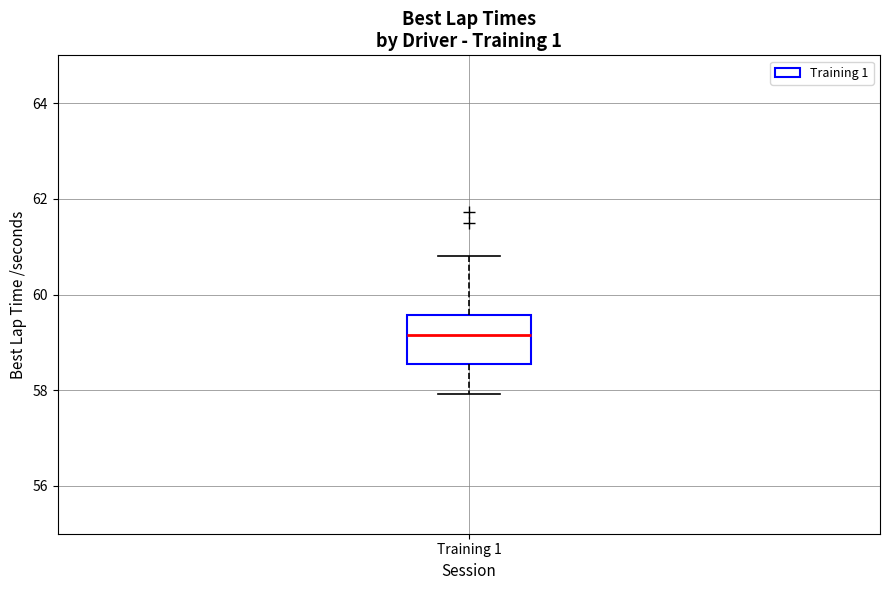

Read this box plot against the y-axis: the position of the median line, the range covered by the box, and the ends of both whiskers. The values are not printed on the chart, so give them approximately, as read against the axis.

median 59.2, box 58.6 to 59.6, whiskers 58.0 to 60.8